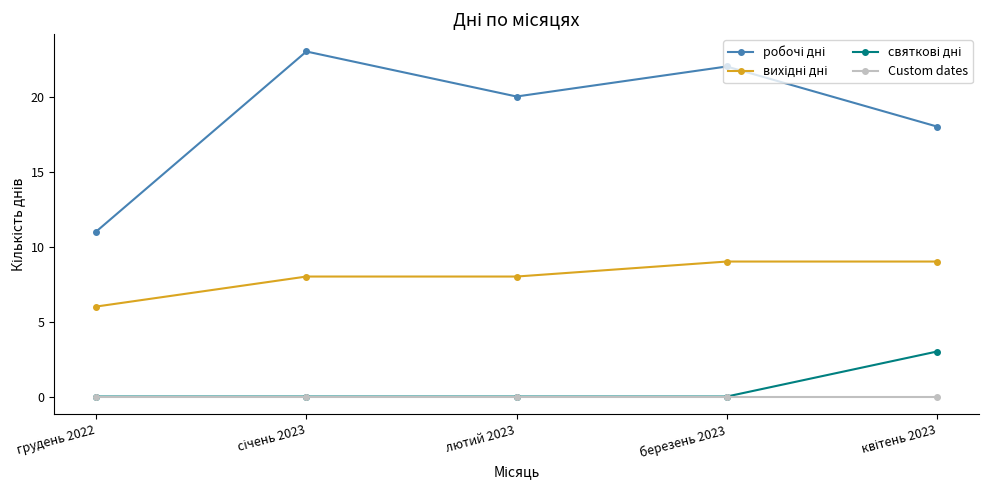

At how many categories does at least one series exceed 17?

4